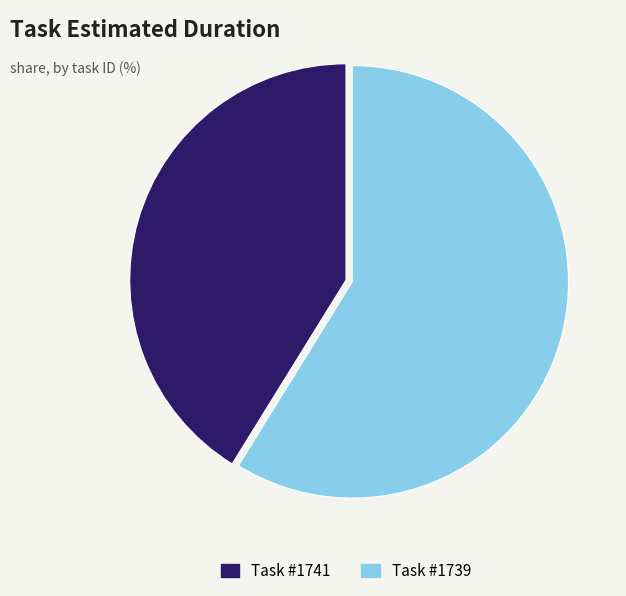

How many slices are in this pie chart?

2